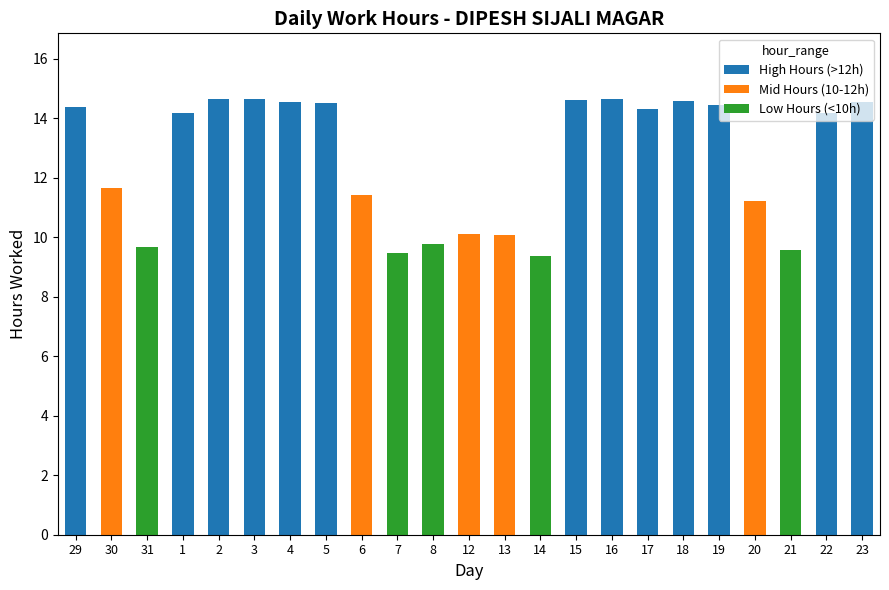

What is the sum of the High Hours (>12h) values at 5 and 3?

29.2